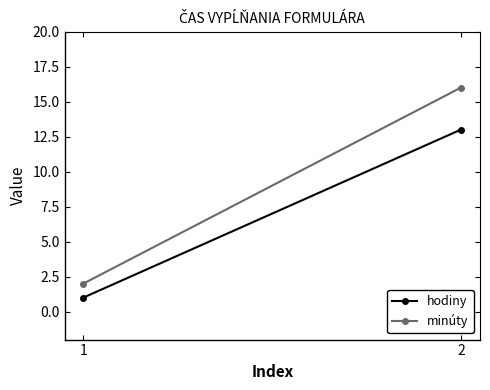

Reading left to right, list all the values displayed in this chart.

hodiny: 1	13
minúty: 2	16